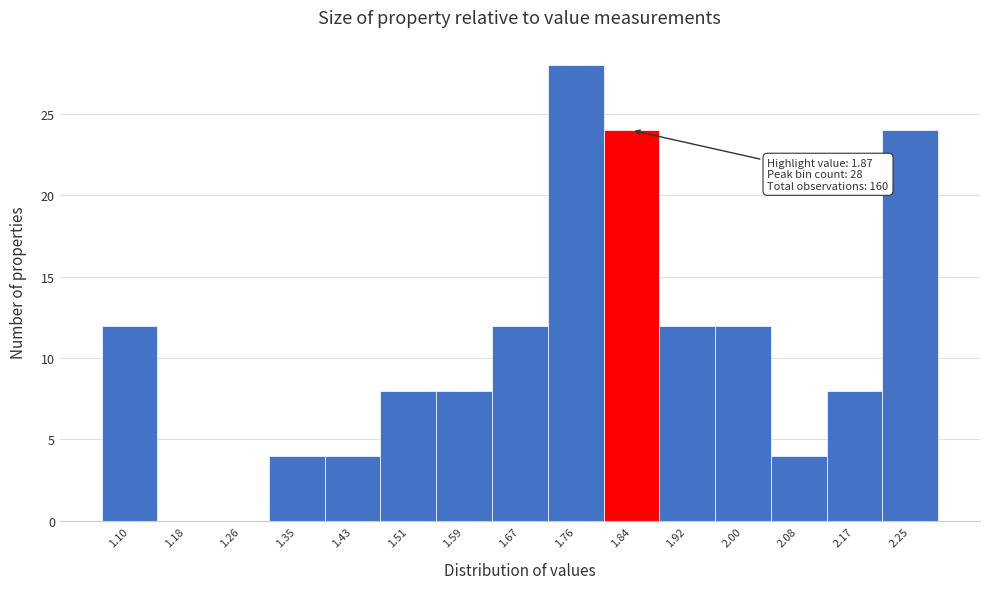

Reading left to right, list all the values displayed in this chart.

1.10=12	1.18=0	1.26=0	1.35=4	1.43=4	1.51=8	1.59=8	1.67=12	1.76=28	1.84=24	1.92=12	2.00=12	2.08=4	2.17=8	2.25=24